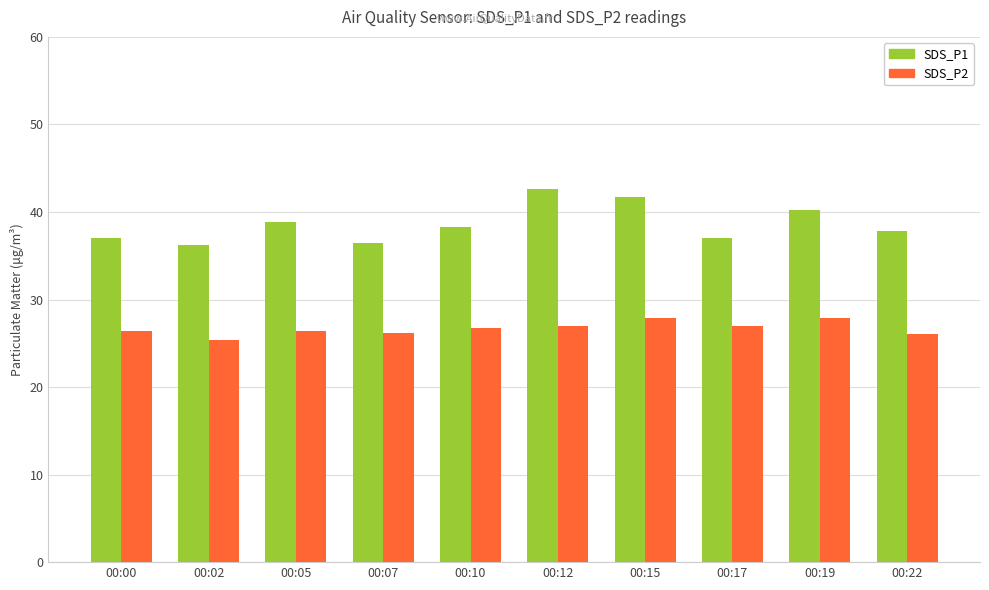

Between 00:12 and 00:22, which series saw the biggest shift?

SDS_P1